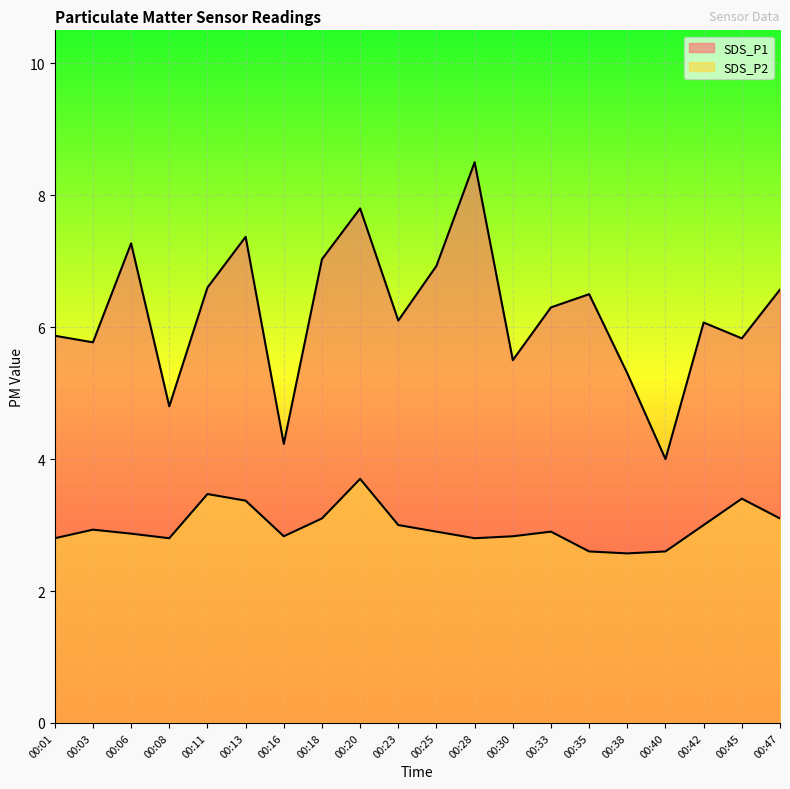

At which category is the sum across all series the highest?

00:20